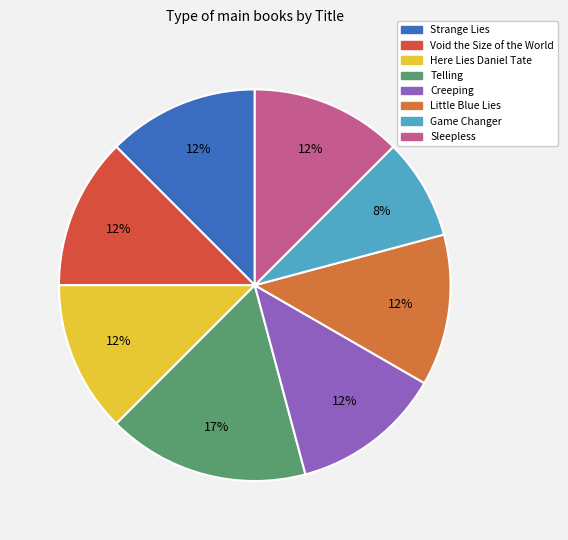

How many segments does this pie chart have?

8